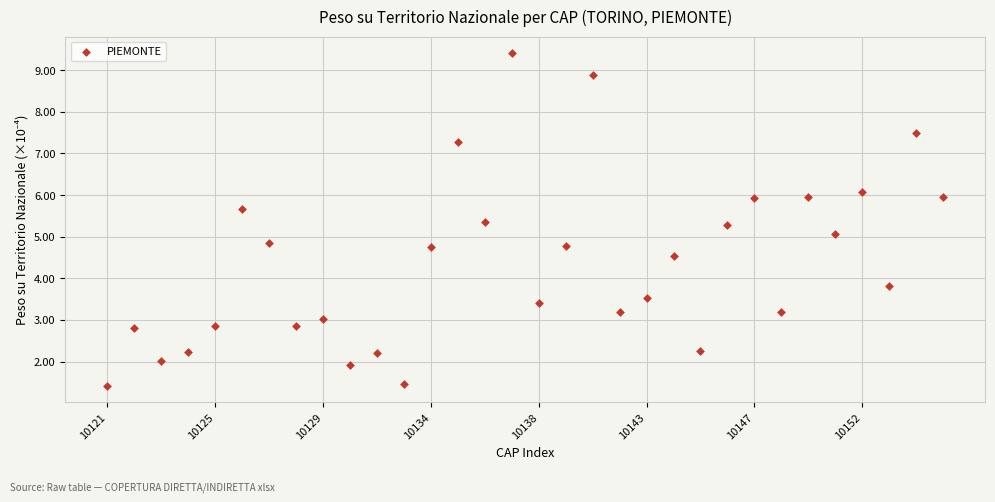

What is the range of Y values (max minus min)?

8.0